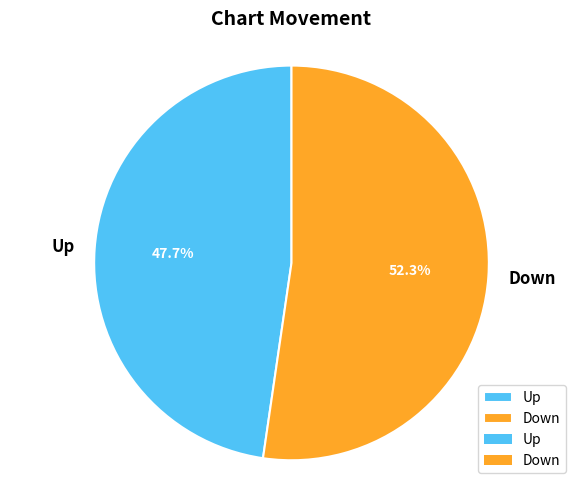

To the nearest percent, what portion does Up represent?

48%